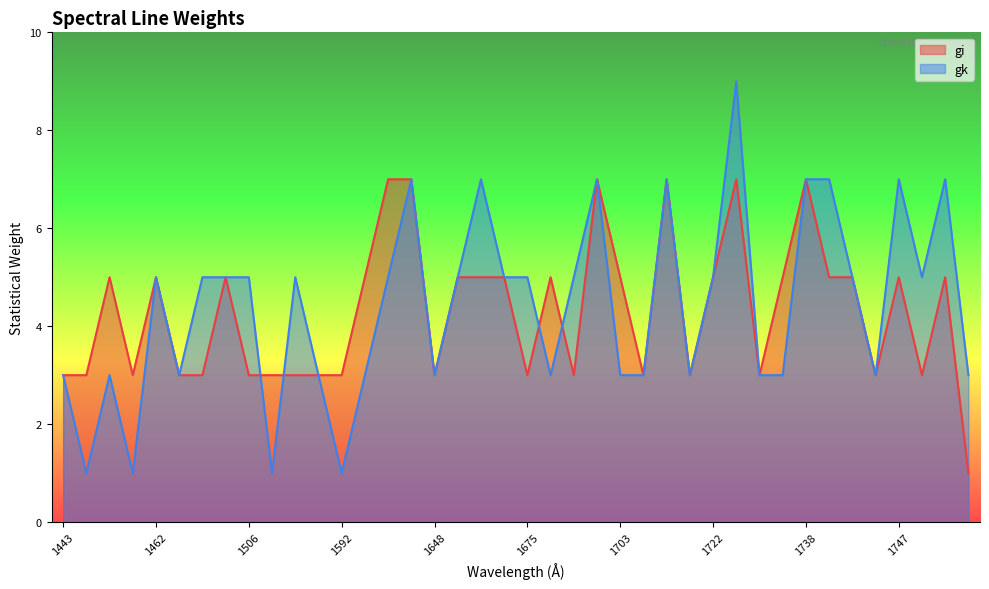

Rank the series by their maximum value, from lowest to highest.

gi, gk